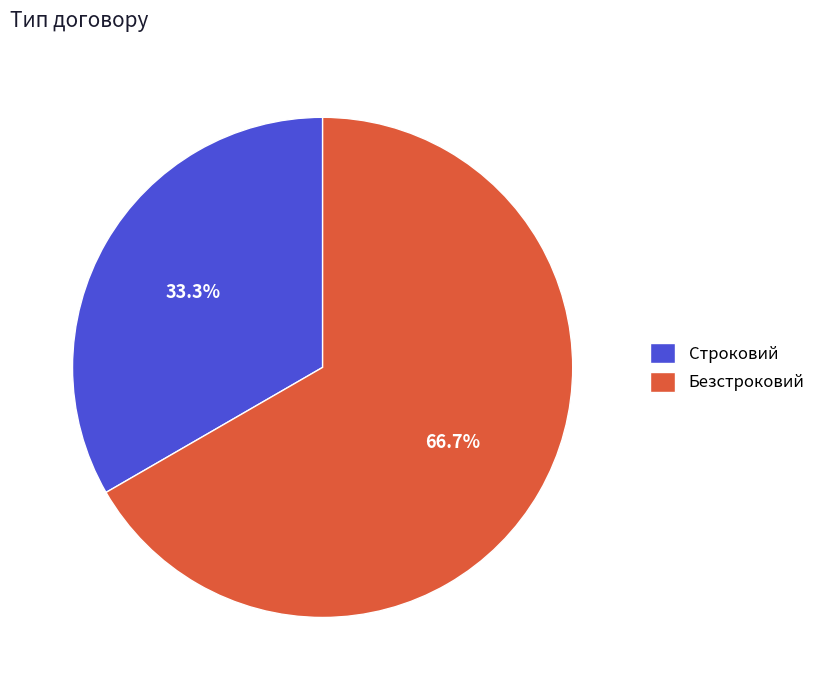

How many segments does this pie chart have?

2